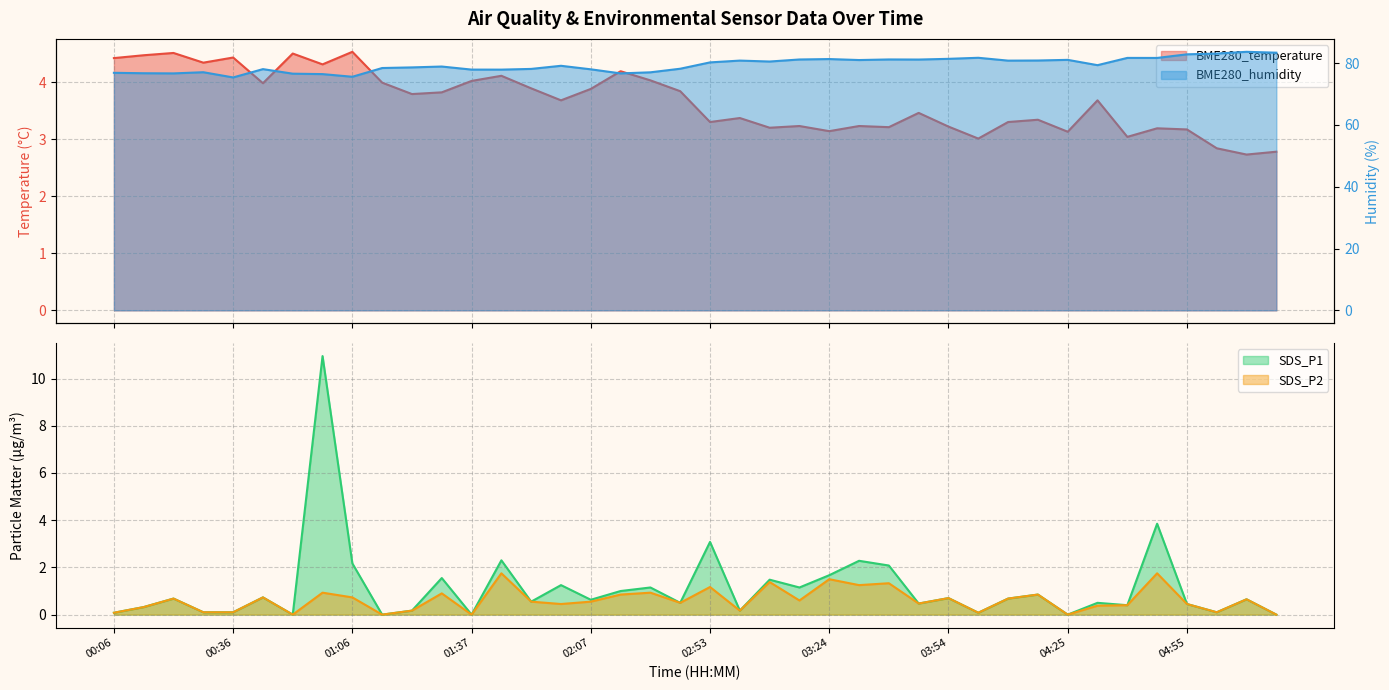

Reading left to right, list all the values displayed in this chart.

BME280_temperature: 00:06=4.4	00:13=4.5	00:21=4.5	00:28=4.3	00:36=4.4	00:43=4.0	00:51=4.5	00:59=4.3	01:06=4.5	01:14=4.0	01:21=3.8	01:29=3.8	01:37=4.0	01:44=4.1	01:52=3.9	01:59=3.7	02:07=3.9	02:15=4.2	02:22=4.0	02:30=3.8	02:53=3.3	03:01=3.4	03:09=3.2	03:16=3.2	03:24=3.1	03:31=3.2	03:39=3.2	03:47=3.5	03:54=3.2	04:02=3.0	04:09=3.3	04:17=3.3	04:25=3.1	04:32=3.7	04:40=3.0	04:48=3.2	04:55=3.2	05:03=2.8	05:10=2.7	05:18=2.8
BME280_humidity: 00:06=76.8	00:13=76.7	00:21=76.7	00:28=77.0	00:36=75.3	00:43=78.0	00:51=76.6	00:59=76.4	01:06=75.6	01:14=78.4	01:21=78.6	01:29=78.9	01:37=77.9	01:44=77.9	01:52=78.1	01:59=79.1	02:07=78.0	02:15=76.7	02:22=77.0	02:30=78.2	02:53=80.2	03:01=80.8	03:09=80.5	03:16=81.2	03:24=81.3	03:31=81.0	03:39=81.2	03:47=81.1	03:54=81.4	04:02=81.7	04:09=80.8	04:17=80.8	04:25=81.0	04:32=79.3	04:40=81.7	04:48=81.7	04:55=82.8	05:03=83.1	05:10=83.6	05:18=83.4
SDS_P1: 00:06=0.1	00:13=0.3	00:21=0.7	00:28=0.1	00:36=0.1	00:43=0.7	00:51=0.0	00:59=10.9	01:06=2.2	01:14=0.0	01:21=0.2	01:29=1.6	01:37=0.0	01:44=2.3	01:52=0.6	01:59=1.2	02:07=0.6	02:15=1.0	02:22=1.1	02:30=0.5	02:53=3.1	03:01=0.2	03:09=1.5	03:16=1.1	03:24=1.7	03:31=2.3	03:39=2.1	03:47=0.5	03:54=0.7	04:02=0.1	04:09=0.7	04:17=0.8	04:25=0.0	04:32=0.5	04:40=0.4	04:48=3.9	04:55=0.5	05:03=0.1	05:10=0.7	05:18=0.0
SDS_P2: 00:06=0.1	00:13=0.3	00:21=0.7	00:28=0.1	00:36=0.1	00:43=0.7	00:51=0.0	00:59=0.9	01:06=0.7	01:14=0.0	01:21=0.2	01:29=0.9	01:37=0.0	01:44=1.8	01:52=0.6	01:59=0.5	02:07=0.6	02:15=0.8	02:22=0.9	02:30=0.5	02:53=1.2	03:01=0.2	03:09=1.4	03:16=0.6	03:24=1.5	03:31=1.2	03:39=1.3	03:47=0.5	03:54=0.7	04:02=0.1	04:09=0.7	04:17=0.8	04:25=0.0	04:32=0.4	04:40=0.4	04:48=1.8	04:55=0.5	05:03=0.1	05:10=0.7	05:18=0.0